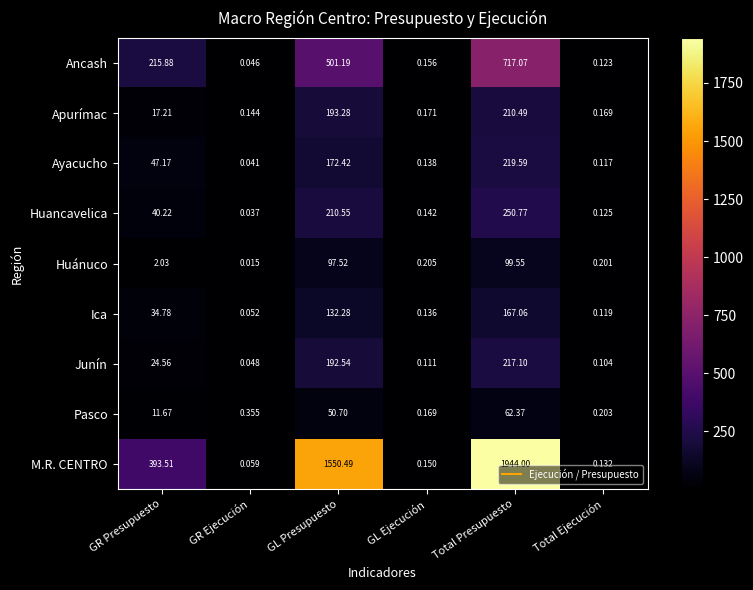

Rank the series at GL Presupuesto from highest to lowest value.

M.R. CENTRO, Ancash, Huancavelica, Apurímac, Junín, Ayacucho, Ica, Huánuco, Pasco